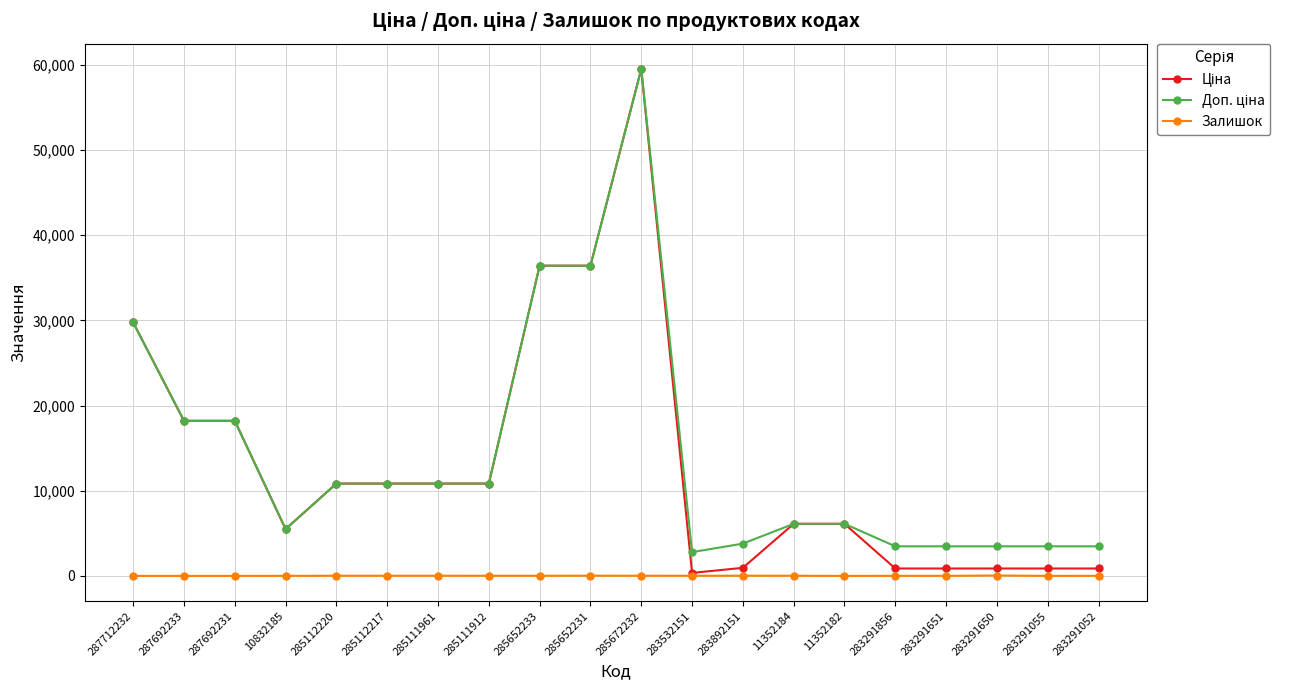

What is the difference between the highest and lowest values at 287692233?

18212.0